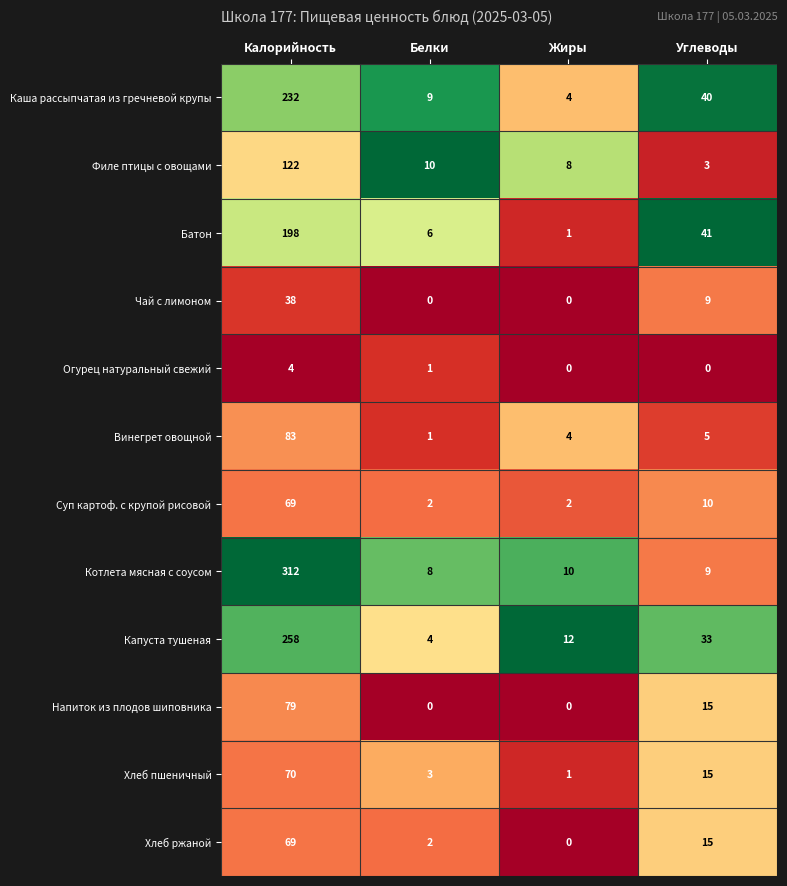

At which label does Огурец натуральный свежий reach its peak?

Калорийность